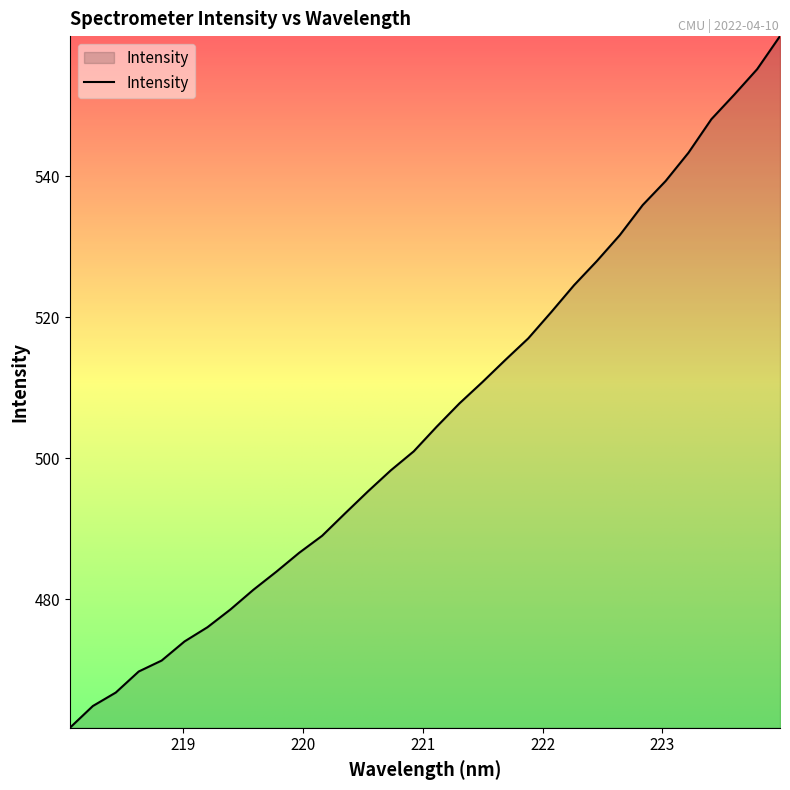

What is the smallest value displayed?

461.7